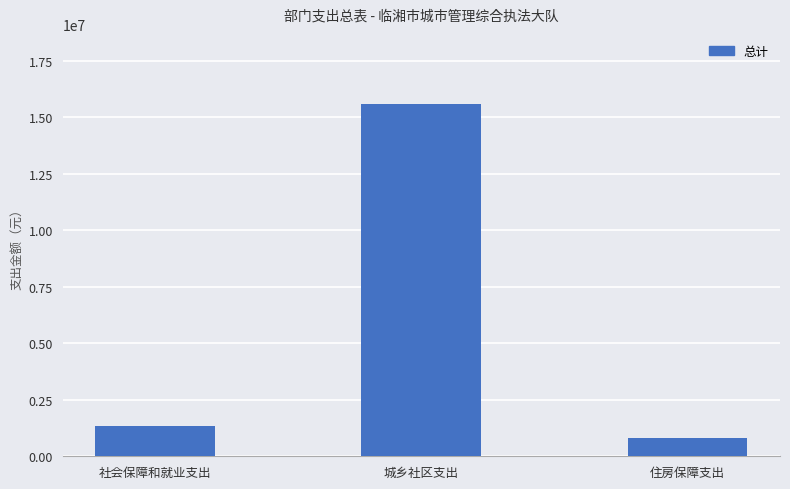

What is the change in value from 社会保障和就业支出 to 城乡社区支出?

+14215915.1